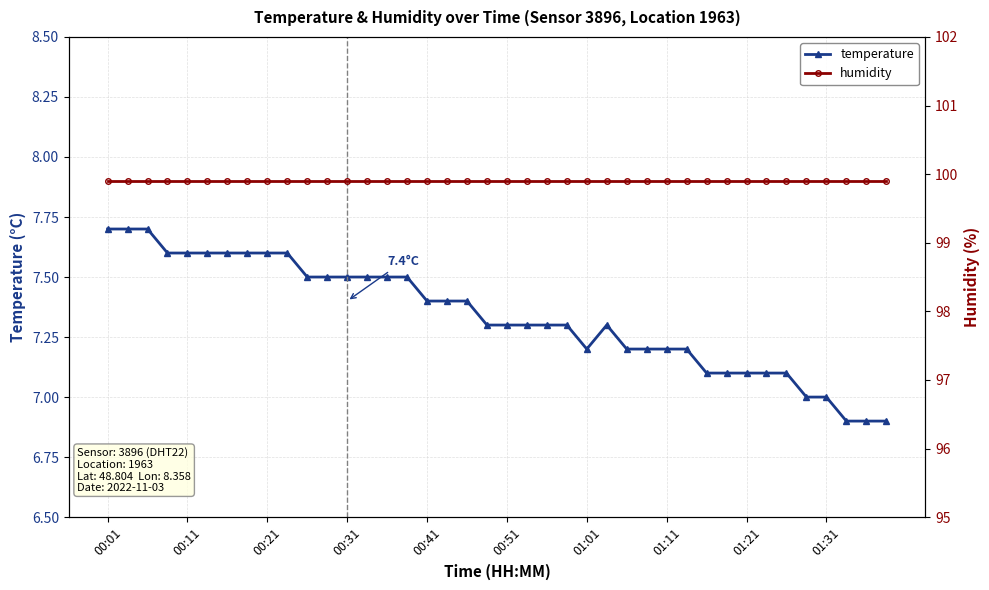

True or false: humidity and temperature cross at least once.

False